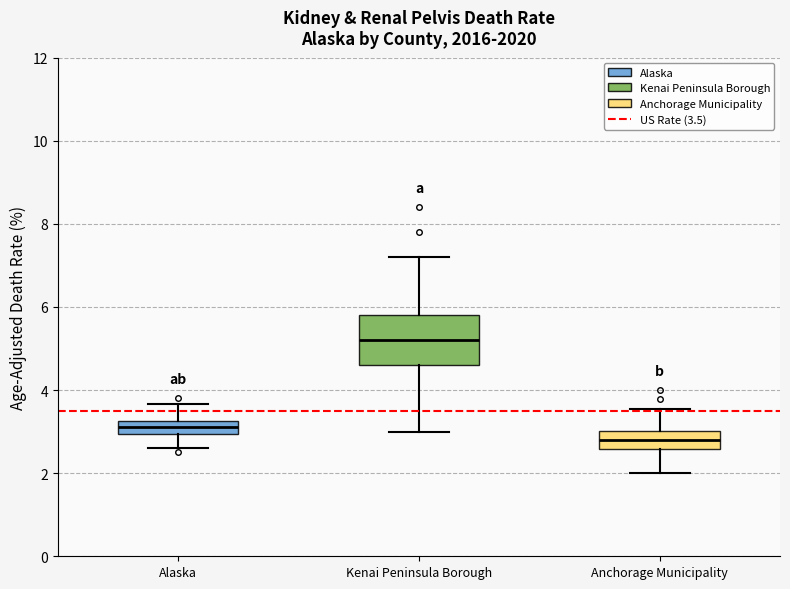

Comparing the boxes themselves (not the whiskers), which one is the tallest?

Kenai Peninsula Borough